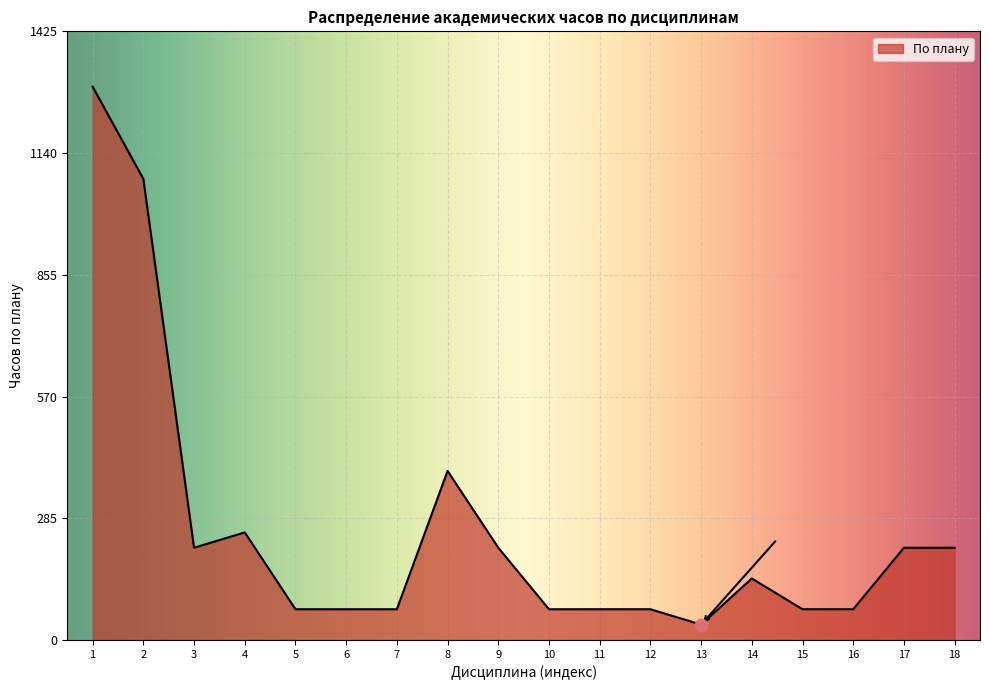

Approximately how many times larger is the value at 12 compared to 4?

0.3